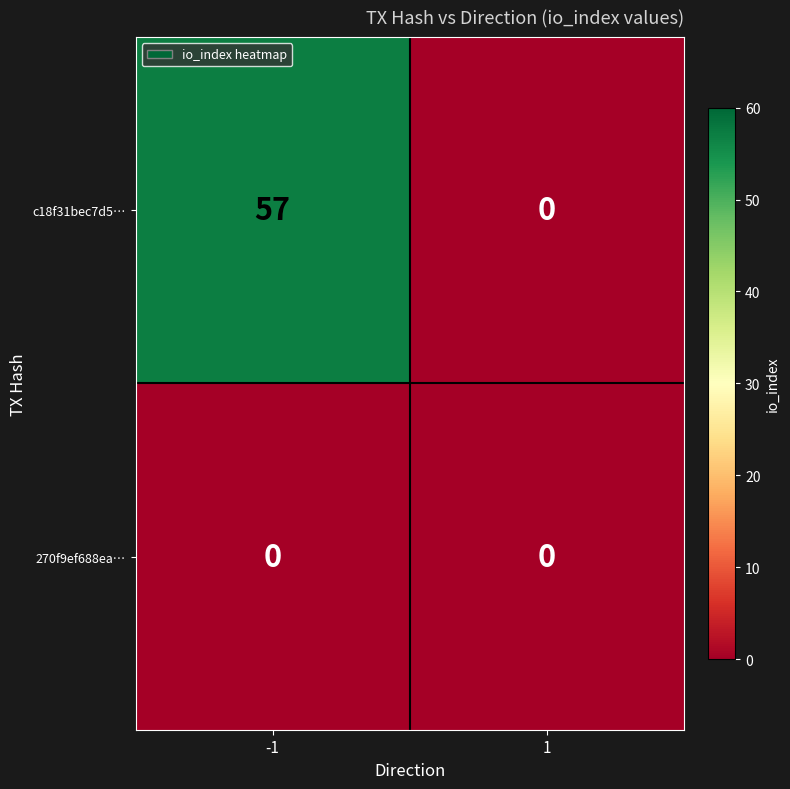

Rank the categories by c18f31bec7d5… value from lowest to highest.

1, -1